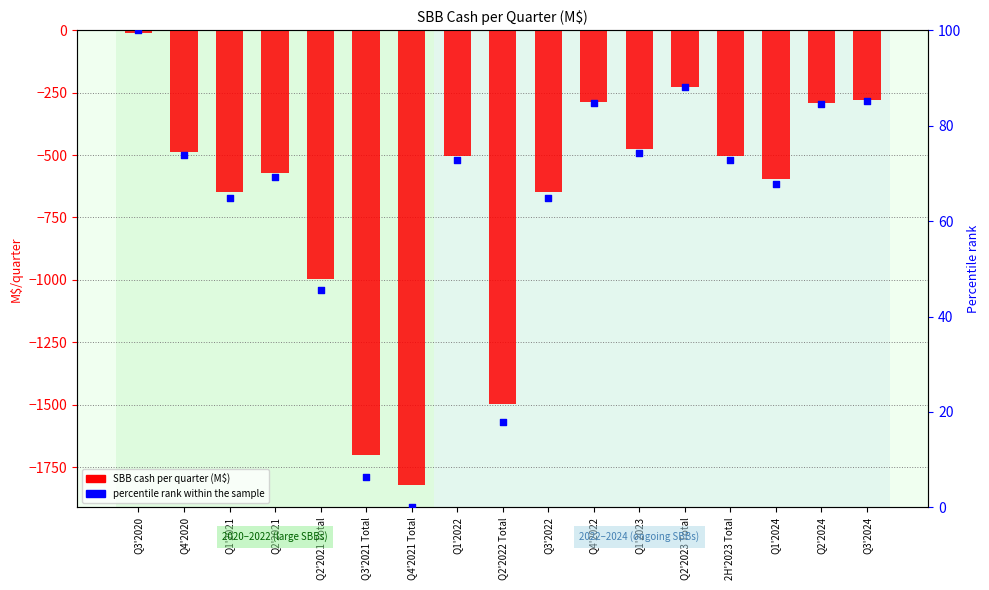

Which series reaches the minimum Y coordinate?

SBB cash per quarter (M$)